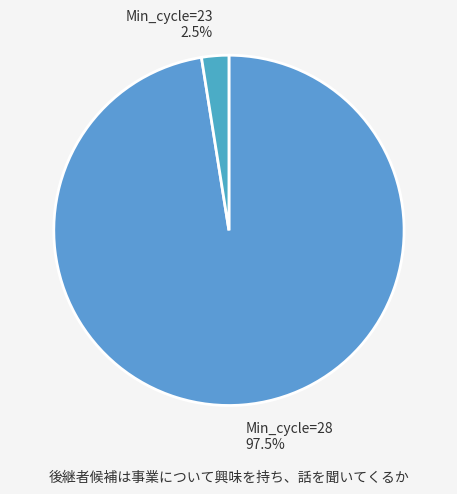

Do Min_cycle=23 and Min_cycle=28 together represent more than half of the pie?

Yes